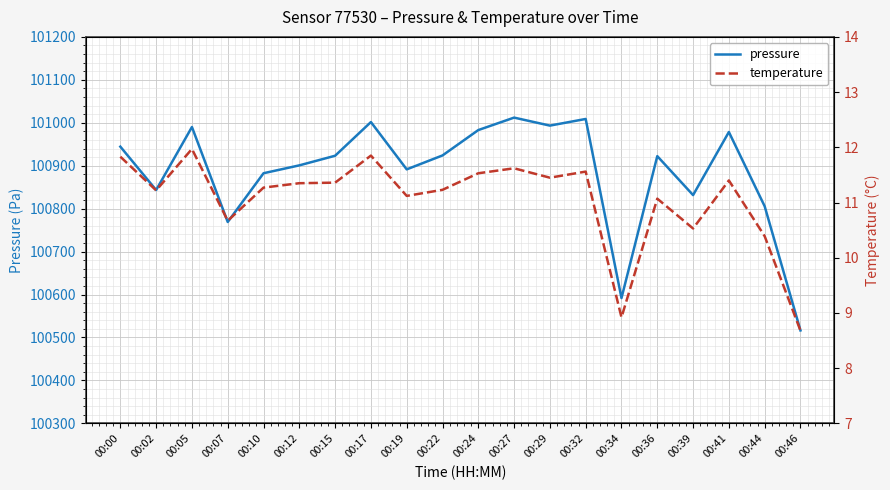

What are all the series names shown in the legend?

pressure, temperature